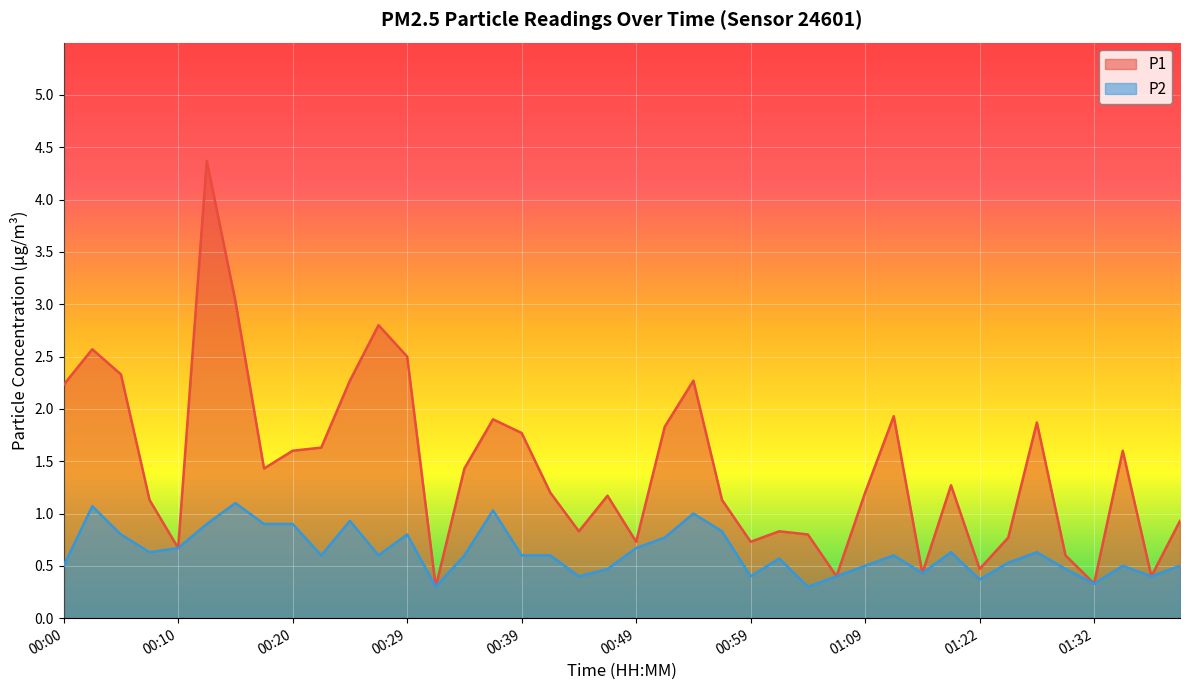

Reading right to left, extract all data points from this chart.

P1: 01:42=0.9	01:40=0.4	01:37=1.6	01:32=0.3	01:30=0.6	01:27=1.9	01:25=0.8	01:22=0.5	01:20=1.3	01:17=0.4	01:11=1.9	01:09=1.2	01:06=0.4	01:04=0.8	01:01=0.8	00:59=0.7	00:56=1.1	00:54=2.3	00:51=1.8	00:49=0.7	00:46=1.2	00:44=0.8	00:42=1.2	00:39=1.8	00:37=1.9	00:34=1.4	00:32=0.3	00:29=2.5	00:27=2.8	00:25=2.3	00:22=1.6	00:20=1.6	00:17=1.4	00:15=3.0	00:12=4.4	00:10=0.7	00:08=1.1	00:05=2.3	00:03=2.6	00:00=2.2
P2: 01:42=0.5	01:40=0.4	01:37=0.5	01:32=0.3	01:30=0.5	01:27=0.6	01:25=0.5	01:22=0.4	01:20=0.6	01:17=0.4	01:11=0.6	01:09=0.5	01:06=0.4	01:04=0.3	01:01=0.6	00:59=0.4	00:56=0.8	00:54=1.0	00:51=0.8	00:49=0.7	00:46=0.5	00:44=0.4	00:42=0.6	00:39=0.6	00:37=1.0	00:34=0.6	00:32=0.3	00:29=0.8	00:27=0.6	00:25=0.9	00:22=0.6	00:20=0.9	00:17=0.9	00:15=1.1	00:12=0.9	00:10=0.7	00:08=0.6	00:05=0.8	00:03=1.1	00:00=0.5